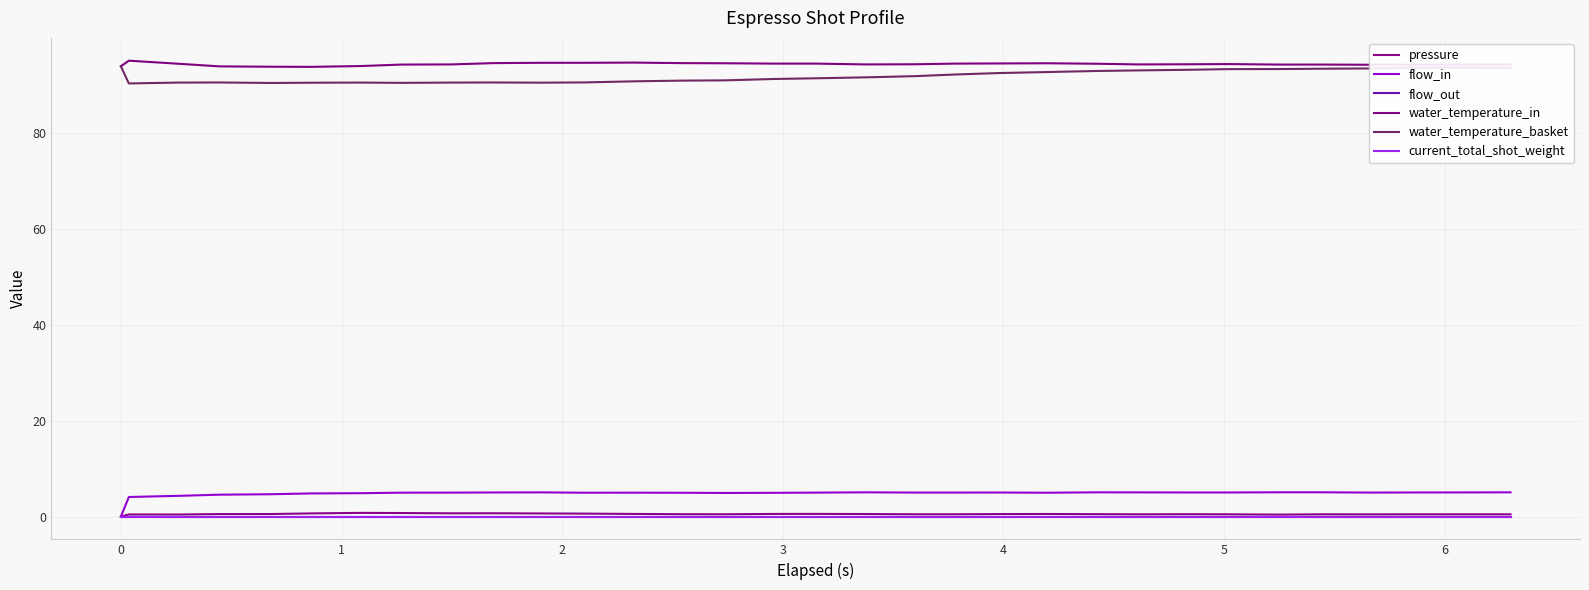

Reading left to right, what are all the values shown in this chart?

pressure: 0.0	0.4	0.4	0.5	0.5	0.7	0.8	0.7	0.7	0.7	0.7	0.6	0.6	0.5	0.5	0.6	0.6	0.5	0.5	0.5	0.5	0.5	0.5	0.5	0.5	0.5	0.4	0.5	0.5	0.5	0.5	0.5	0.5
flow_in: 0.0	4.1	4.3	4.6	4.7	4.8	4.9	5.0	5.0	5.0	5.0	5.0	5.0	5.0	4.9	5.0	5.0	5.1	5.0	5.0	5.0	5.0	5.1	5.0	5.0	5.0	5.1	5.1	5.0	5.0	5.0	5.1	5.1
flow_out: 0.0	0.0	0.0	0.0	0.0	0.0	0.0	0.0	0.0	0.0	0.0	0.0	0.0	0.0	0.0	0.0	0.0	0.0	0.0	0.0	0.0	0.0	0.0	0.0	0.0	0.0	0.0	0.0	0.0	0.0	0.0	0.0	0.0
water_temperature_in: 94.0	95.2	94.5	94.0	93.9	93.9	94.0	94.4	94.4	94.7	94.7	94.7	94.8	94.7	94.6	94.6	94.6	94.4	94.4	94.6	94.6	94.6	94.5	94.4	94.4	94.5	94.4	94.4	94.3	94.3	94.4	94.4	94.4
water_temperature_basket: 94.0	90.4	90.6	90.6	90.5	90.6	90.6	90.5	90.6	90.6	90.6	90.6	90.9	91.0	91.1	91.3	91.5	91.7	91.9	92.3	92.6	92.8	93.0	93.1	93.3	93.4	93.4	93.5	93.5	93.7	93.7	93.7	93.7
current_total_shot_weight: 0.0	0.0	0.0	0.0	0.0	0.0	0.0	0.0	0.0	0.0	0.0	0.0	0.0	0.0	0.0	0.0	0.0	0.0	0.0	0.0	0.0	0.0	0.0	0.0	0.0	0.0	0.0	0.0	0.0	0.0	0.0	0.0	0.0